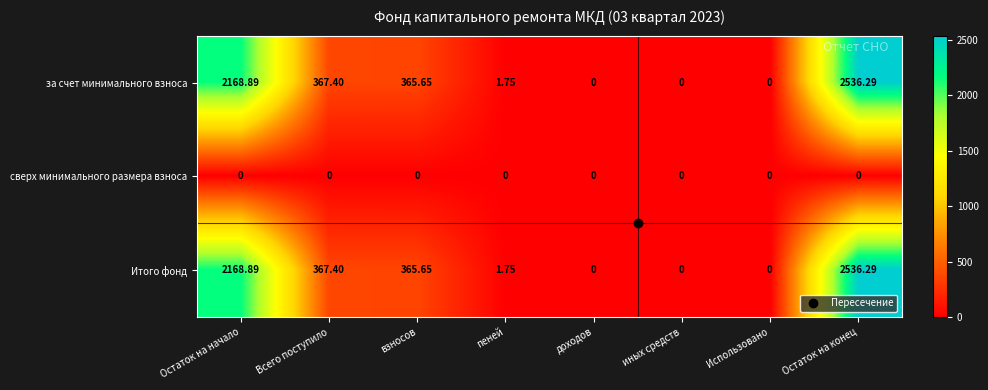

How many data points in Итого фонд are less than 365?

4